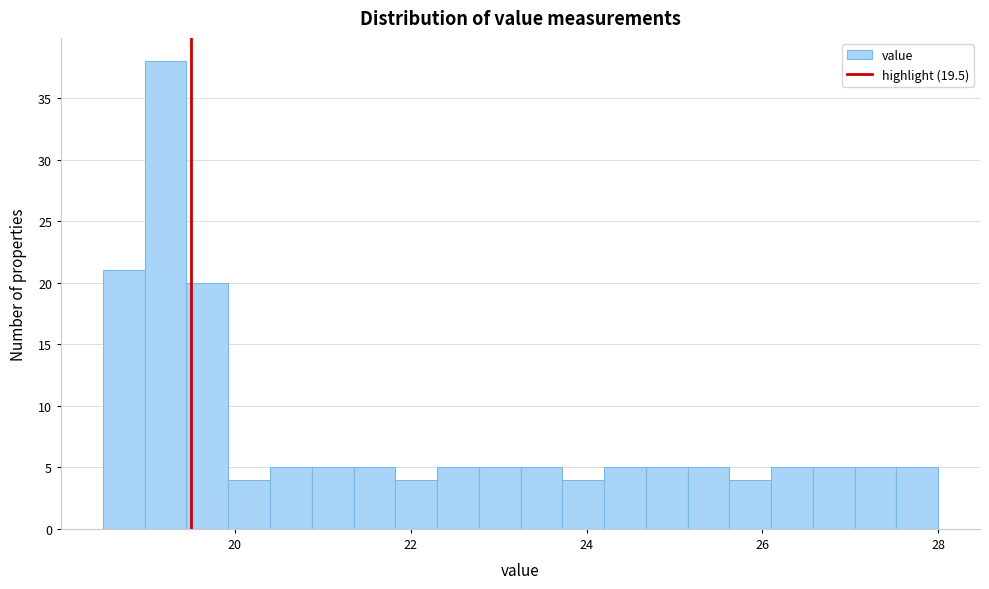

Read against the x-axis, roughly where is the centre of the tallest bar?

19.2